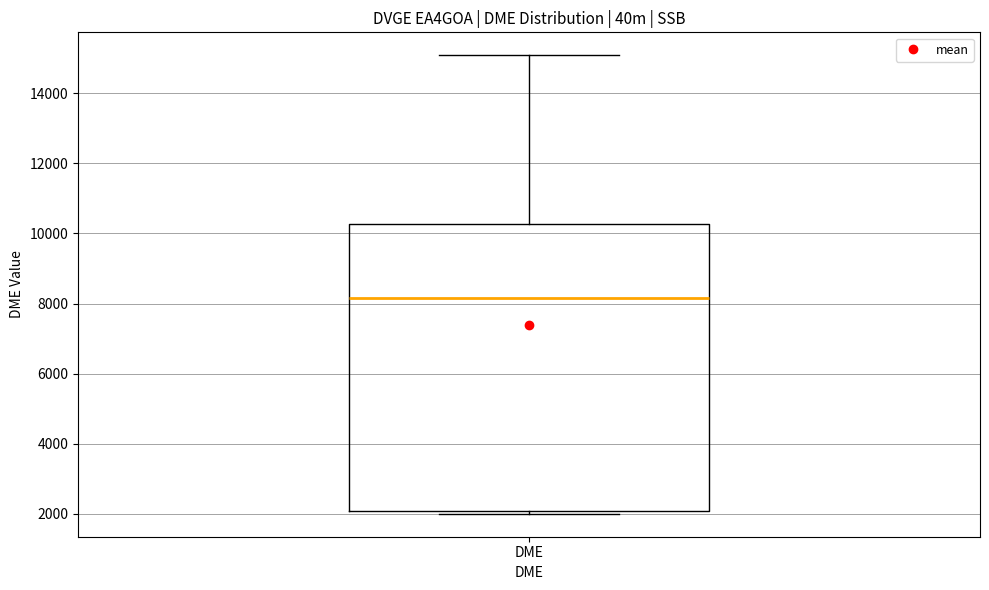

Read this box plot against the y-axis: the position of the median line, the range covered by the box, and the ends of both whiskers. The values are not printed on the chart, so give them approximately, as read against the axis.

median 8200, box 2000 to 10200, whiskers 2000 (just below the box's lower edge) to 15000